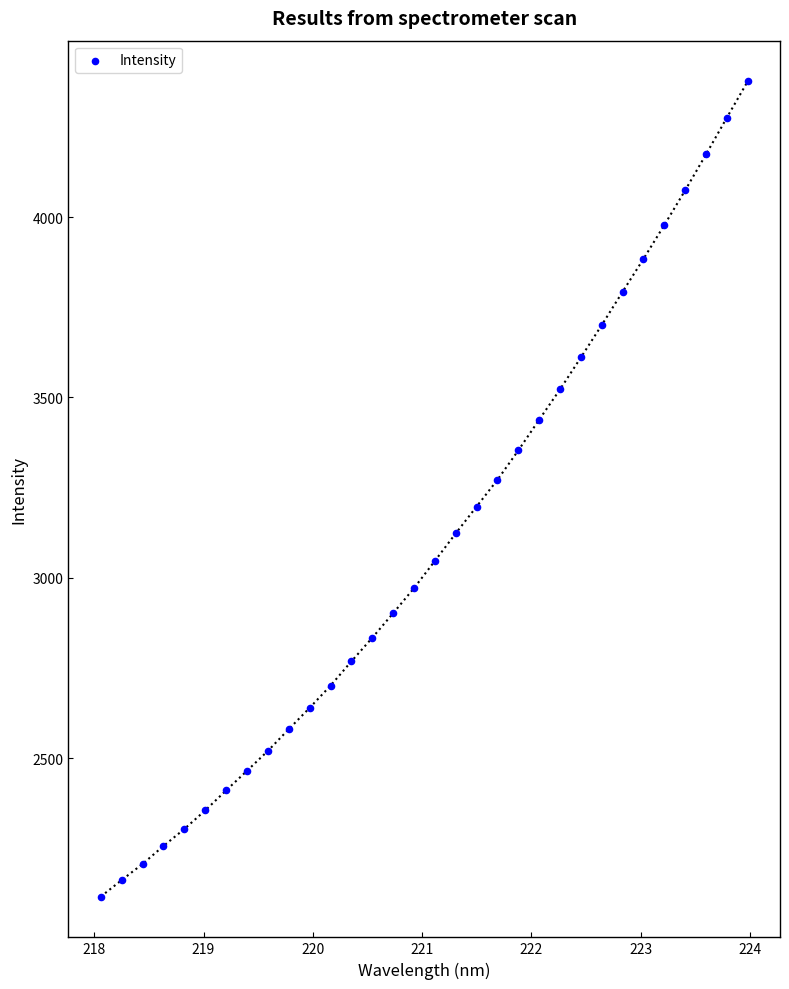

What is the range of Y values (max minus min)?

2259.5